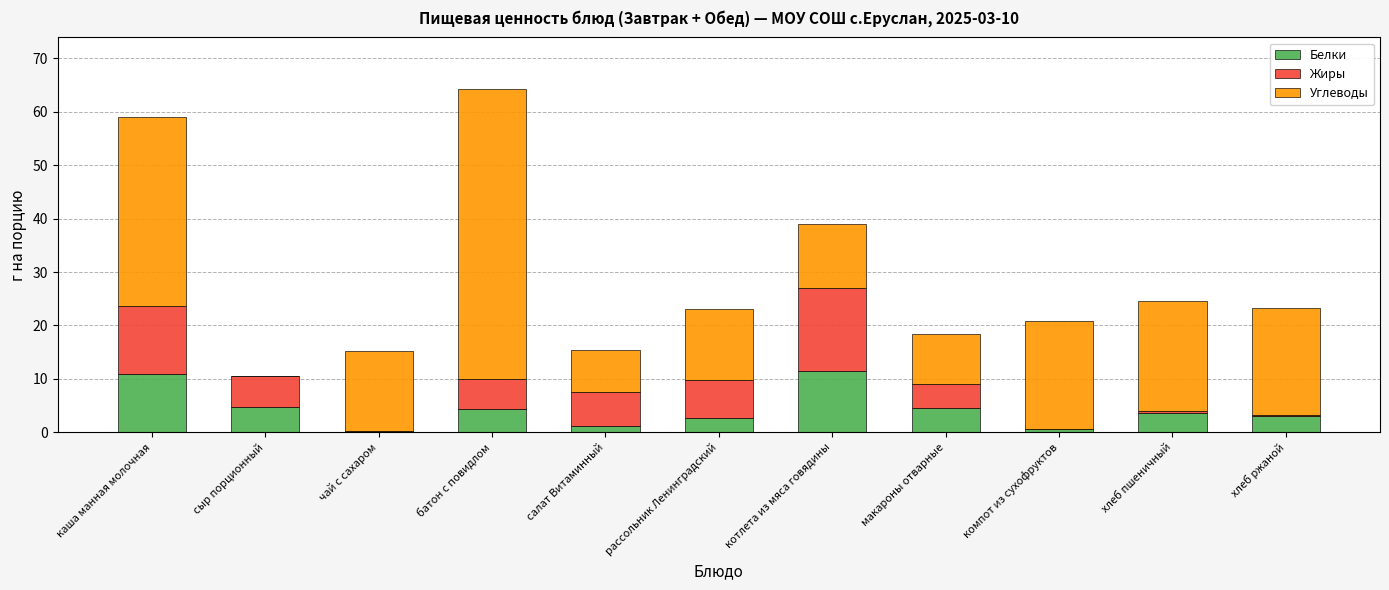

At which category is the sum across all series the highest?

батон с повидлом